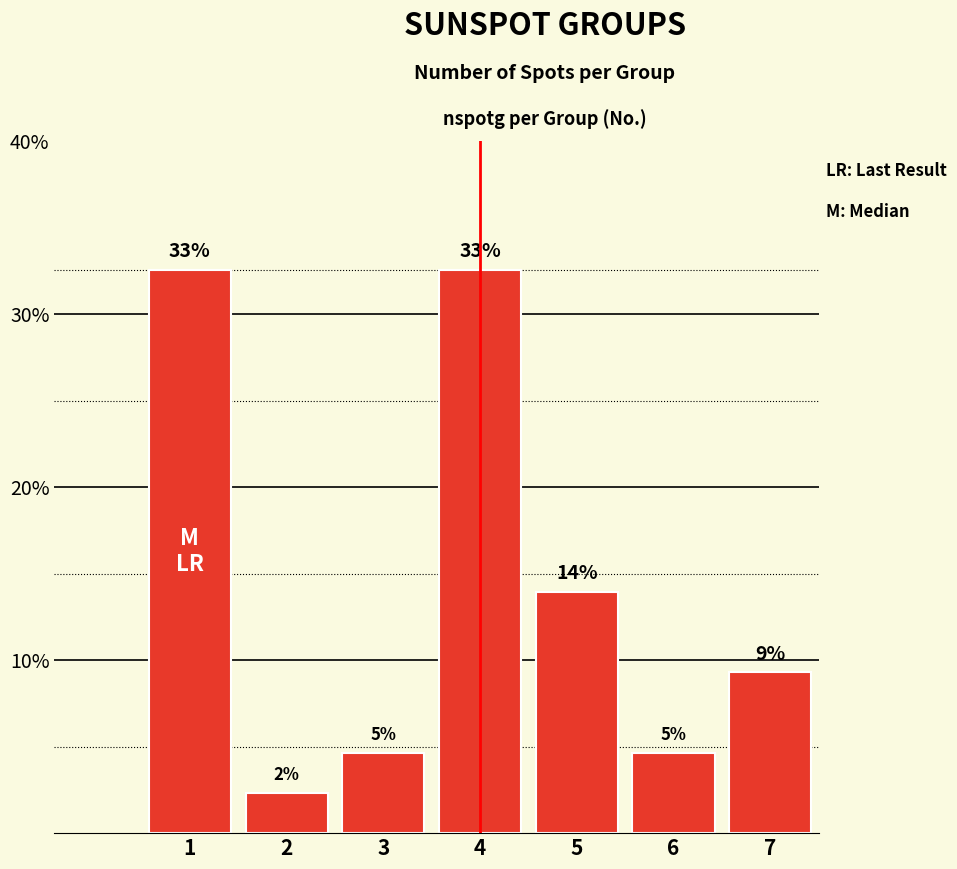

The chart shows a value of 0.1 at 6. True or false?

False